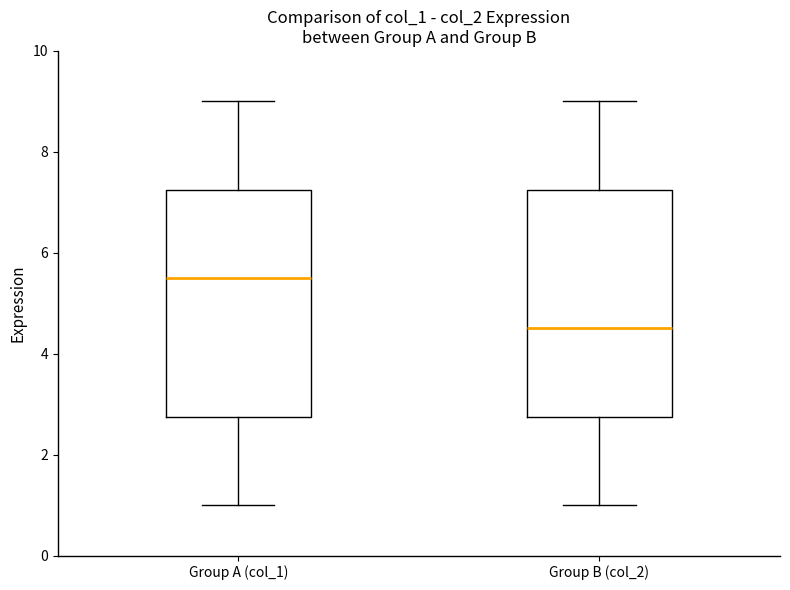

Reading left to right, transcribe this box plot: for each box, give where its median line is, the range the box spans, and where its two whiskers end, as read against the y-axis. The values are not printed on the chart, so give them approximately, as read against the axis.

Group A (col_1): median 5.6, box 2.8 to 7.2, whiskers 1.0 to 9.0
Group B (col_2): median 4.6, box 2.8 to 7.2, whiskers 1.0 to 9.0